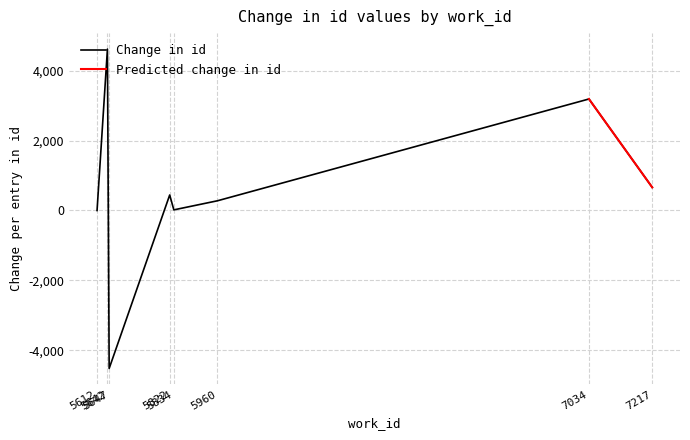

True or false: id has a value of 4394 at 5647.

False